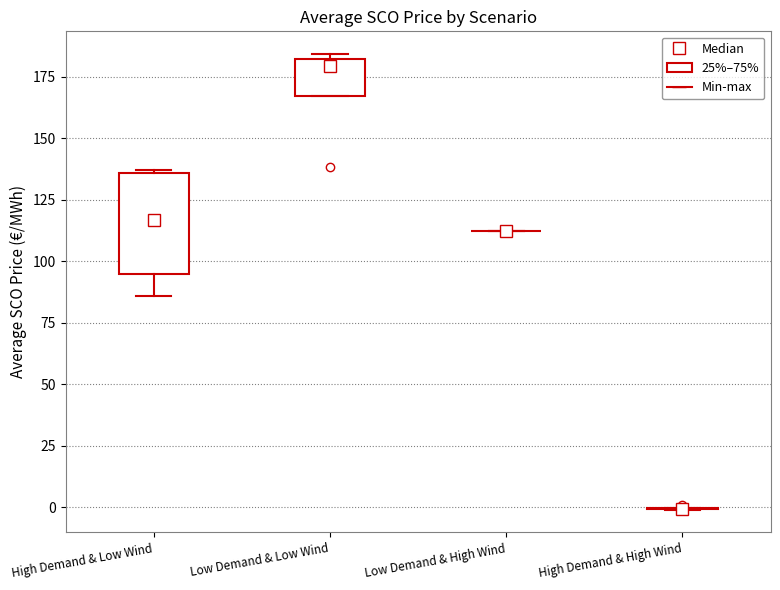

Reading left to right, transcribe this box plot: for each box, give where its median line is, the range the box spans, and where its two whiskers end, as read against the y-axis. The values are not printed on the chart, so give them approximately, as read against the axis.

High Demand & Low Wind: median 115, box 95 to 135, whiskers 85 to 135
Low Demand & Low Wind: median 180 (just below the box's upper edge), box 165 to 180, whiskers 165 to 185
Low Demand & High Wind: box collapsed to a line at 110, whiskers 110 to 110
High Demand & High Wind: box collapsed to a line at 0, whiskers 0 to 0